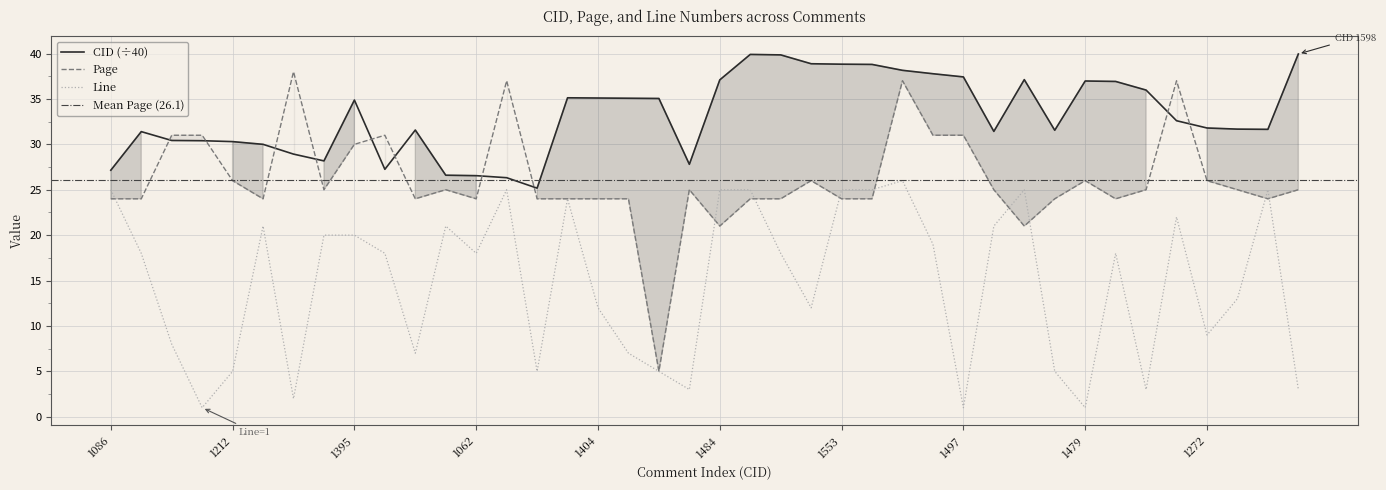

What position from the left is 1263?

11